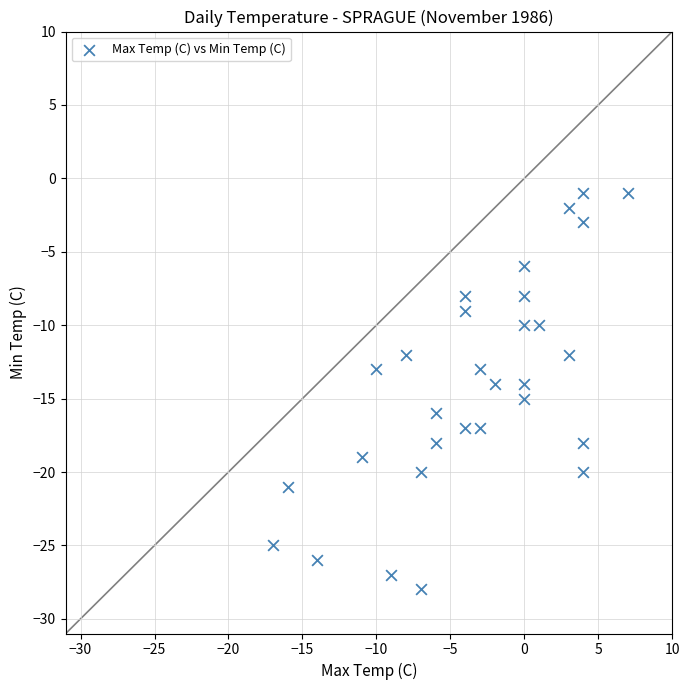

What is the range of X values (max minus min)?

24